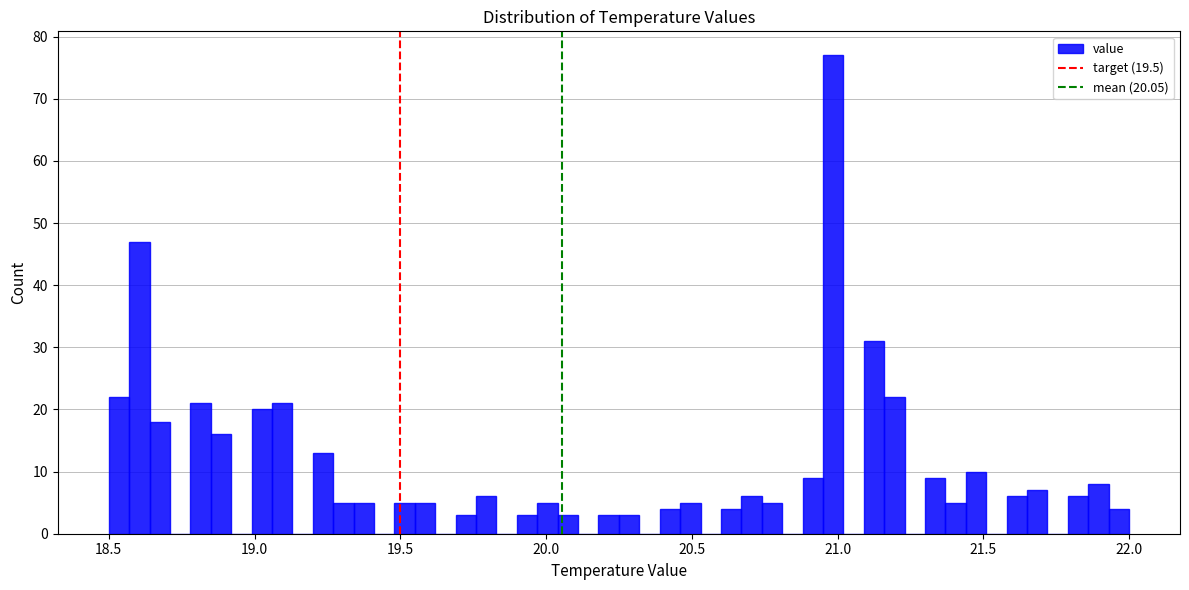

Read against the x-axis, roughly where is the centre of the tallest bar?

21.00